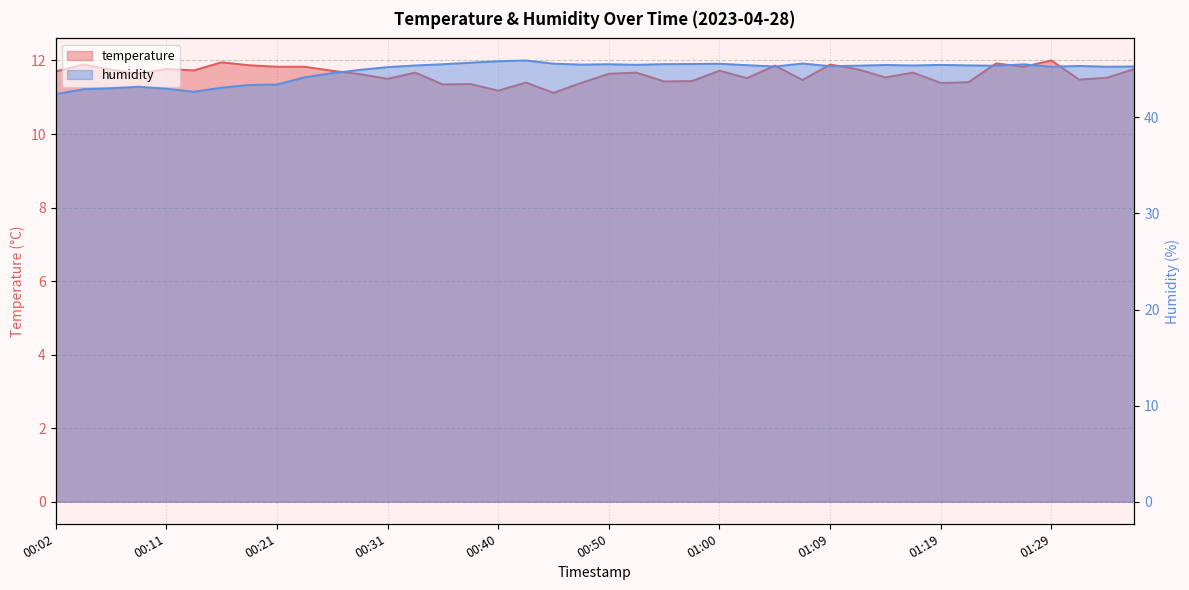

Rank the categories by temperature value from highest to lowest.

01:29, 00:16, 01:24, 00:04, 01:09, 00:19, 01:05, 00:21, 00:23, 01:26, 00:11, 01:36, 01:12, 00:06, 00:14, 00:26, 01:00, 00:02, 00:33, 00:53, 01:17, 00:09, 00:50, 00:28, 01:14, 01:34, 01:02, 00:31, 01:31, 01:07, 00:57, 00:55, 01:22, 00:43, 00:48, 01:19, 00:38, 00:36, 00:40, 00:45